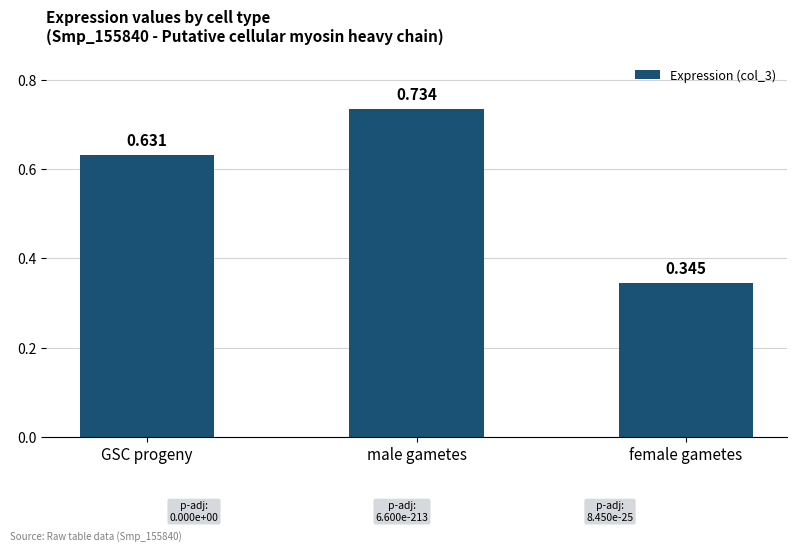

How many series are shown in this chart?

1